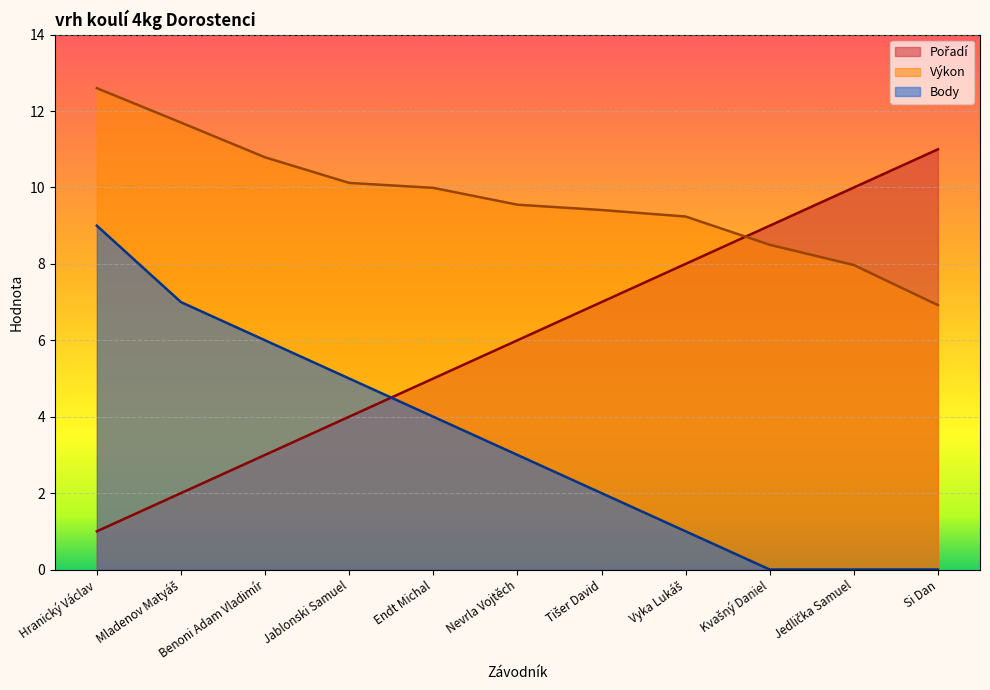

Rank the series by their average value, from lowest to highest.

Body, Pořadí, Výkon